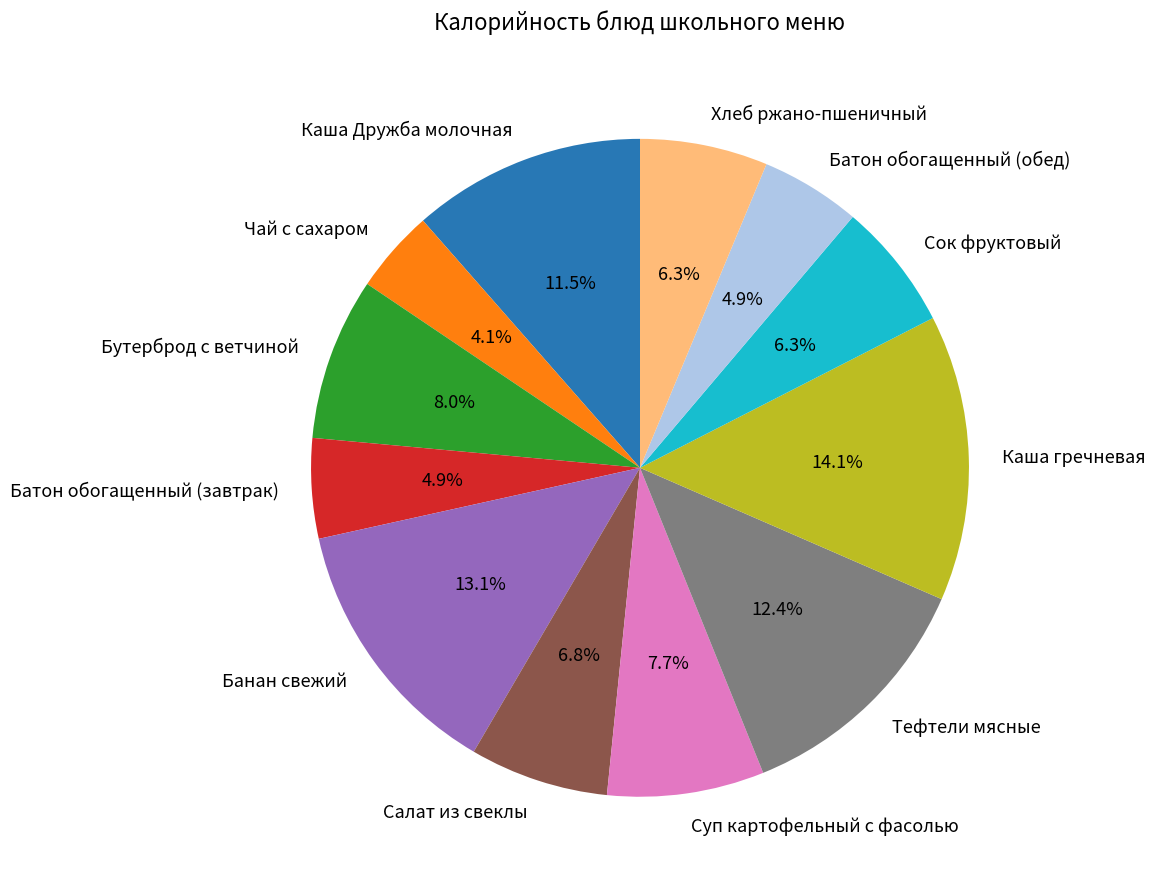

How many slices are in this pie chart?

12